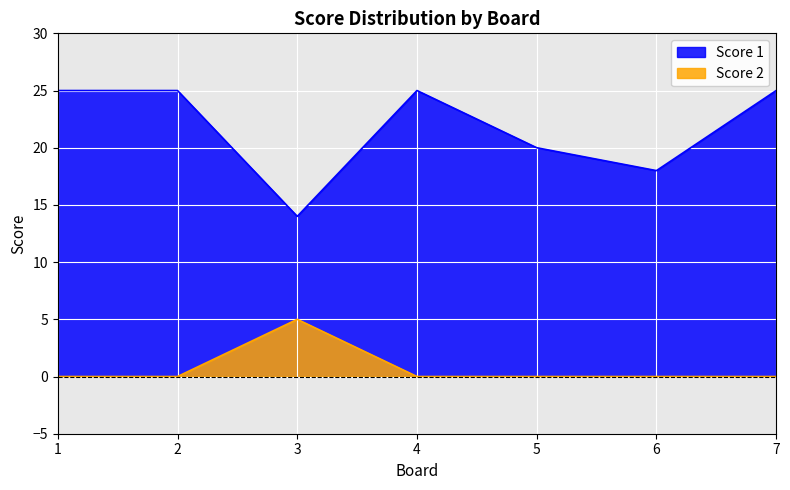

What is the average value of the Score 1 series?

22